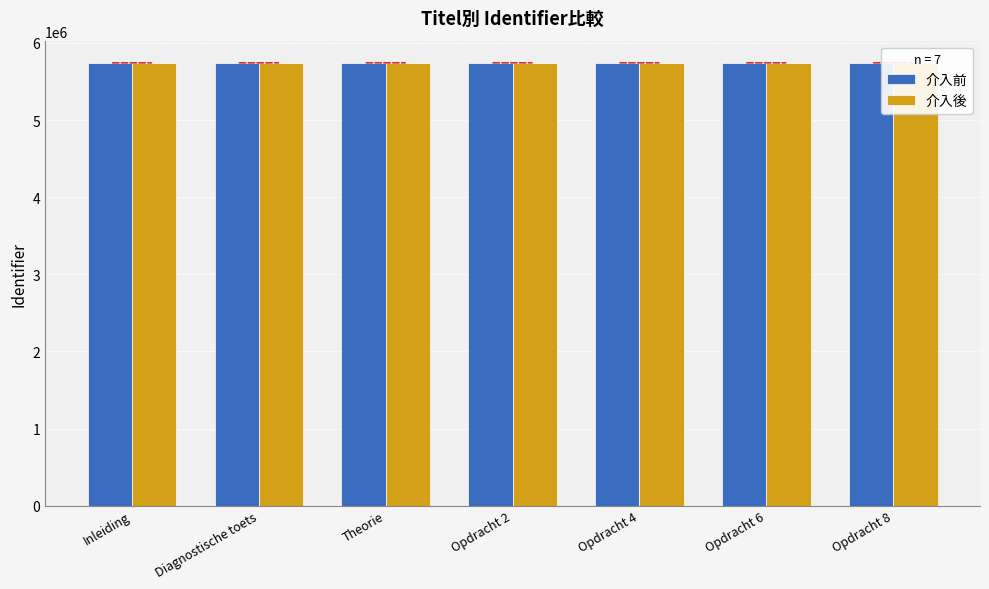

What is the difference between the maximum and minimum values in the 介入後 series?

31